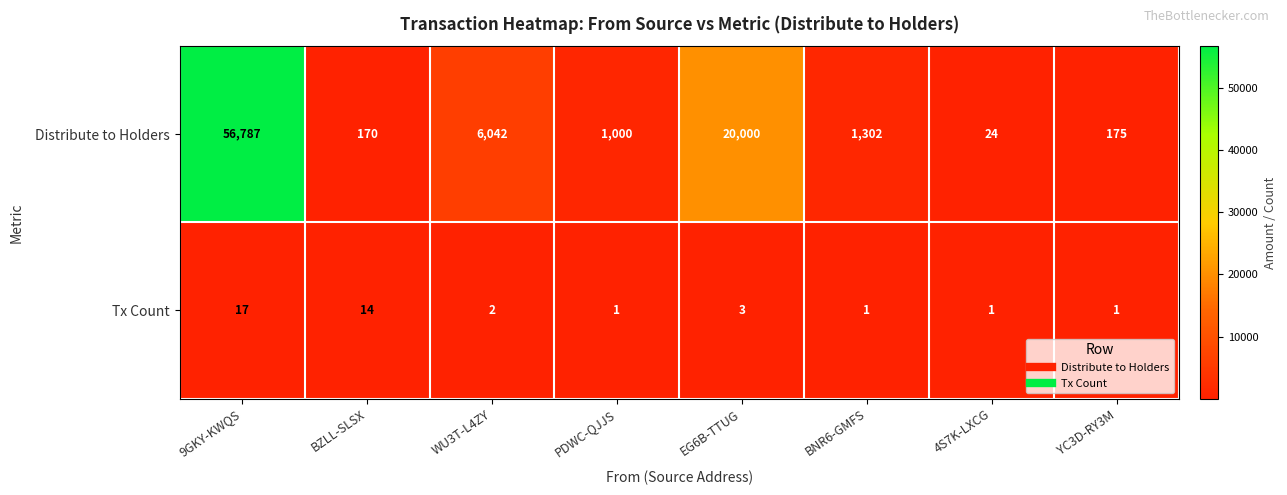

Where is Tx Count nearest to the value 9?

BZLL-SLSX